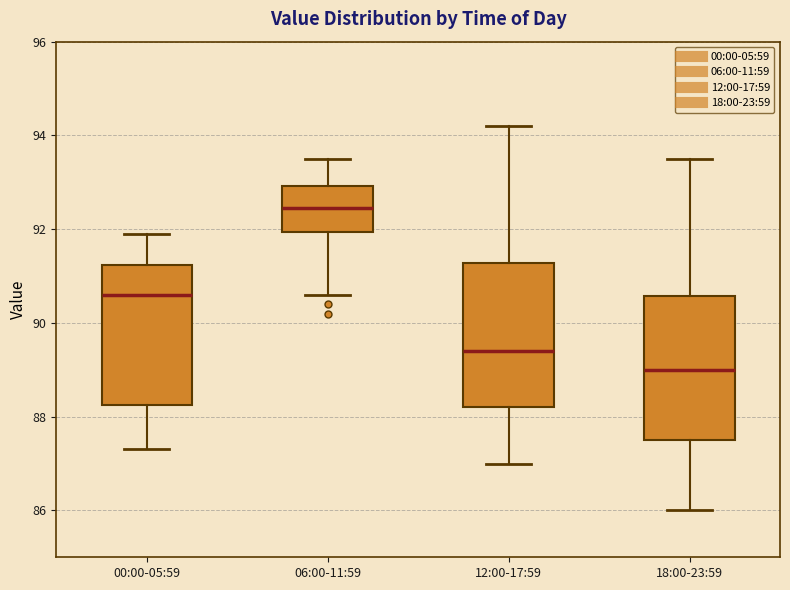

Which box has the highest median line?

06:00-11:59